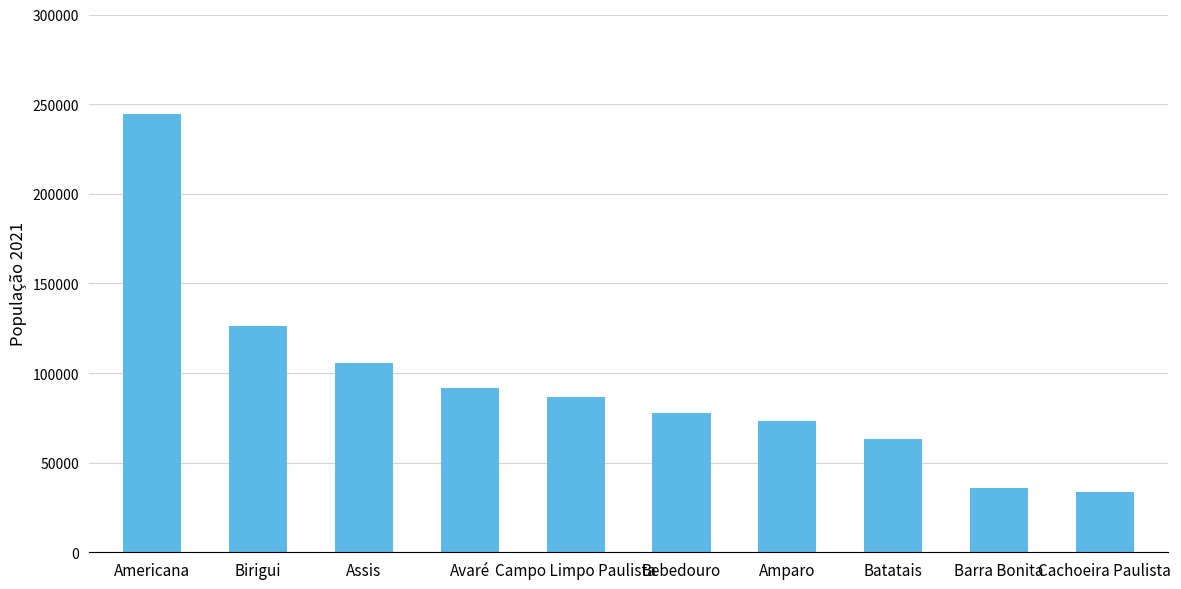

What is the sum of the values at Barra Bonita and Avaré?

127917